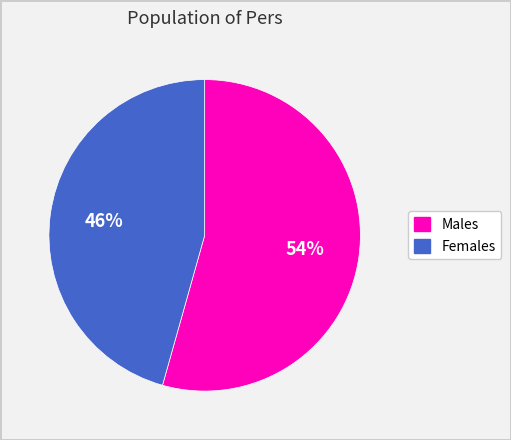

Is there any slice that represents more than half of the pie?

Yes